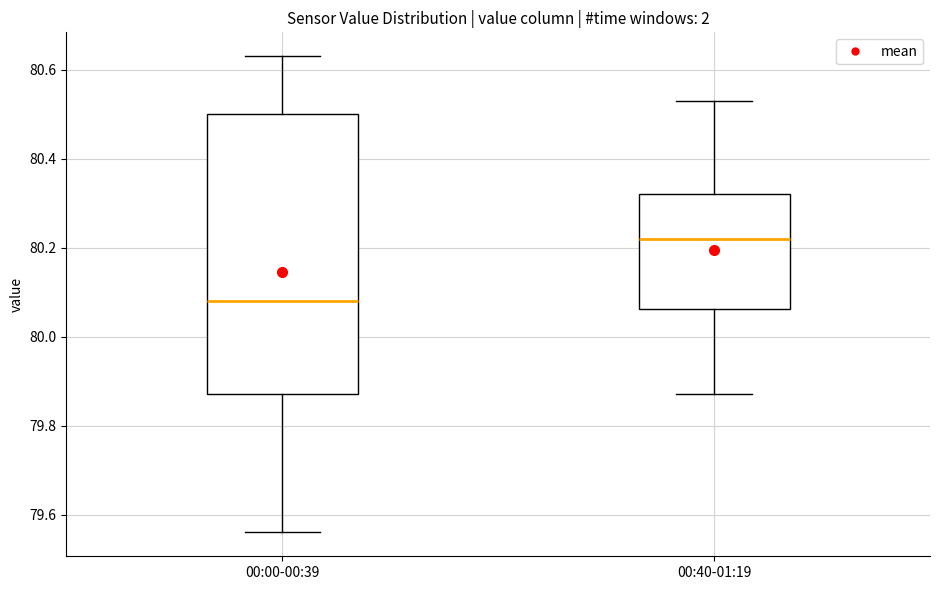

Reading left to right, transcribe this box plot: for each box, give where its median line is, the range the box spans, and where its two whiskers end, as read against the y-axis. The values are not printed on the chart, so give them approximately, as read against the axis.

00:00-00:39: median 80.08, box 79.88 to 80.50, whiskers 79.56 to 80.64
00:40-01:19: median 80.22, box 80.06 to 80.32, whiskers 79.88 to 80.54